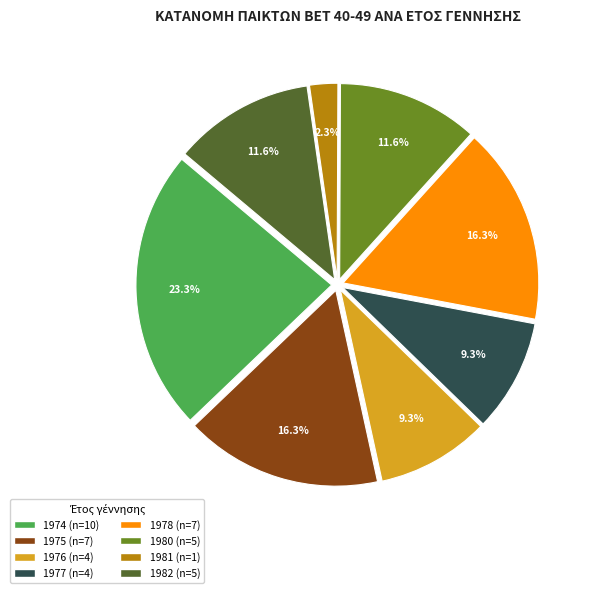

Is there any slice that represents more than half of the pie?

No